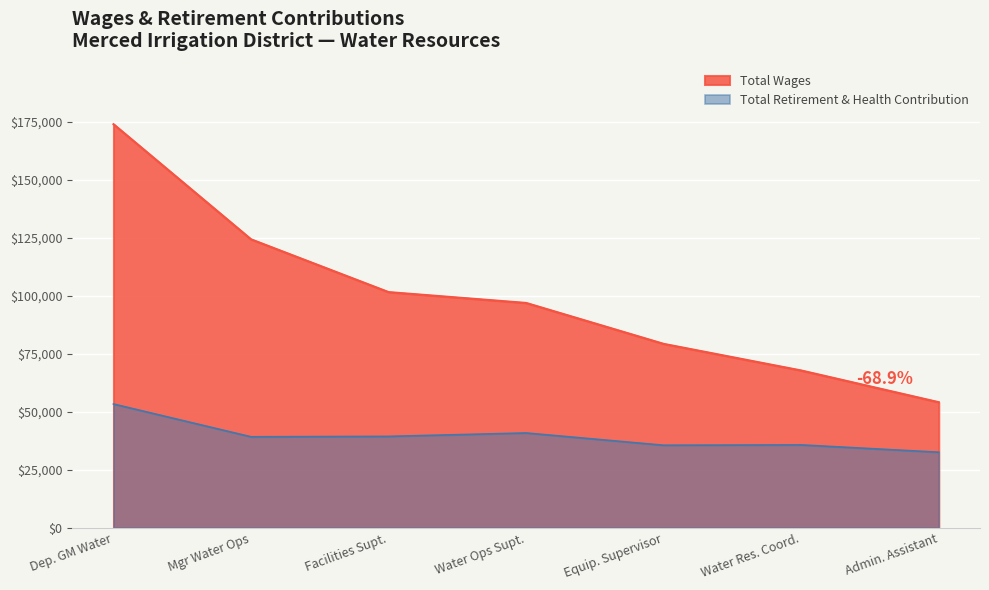

Rank the series by their average value, from lowest to highest.

Total Retirement & Health Contribution, Total Wages